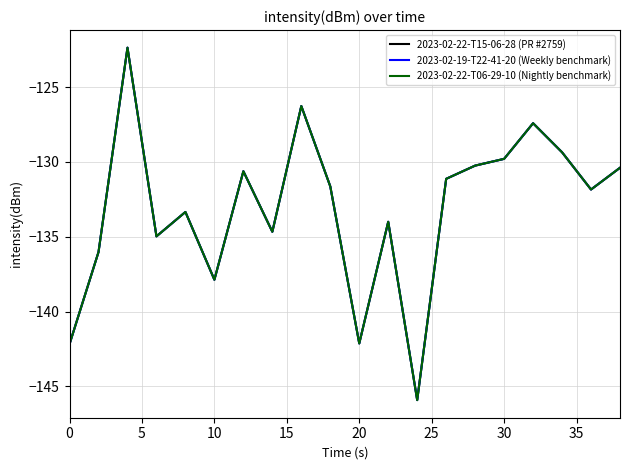

Is this an area chart (filled region under the line)?

No